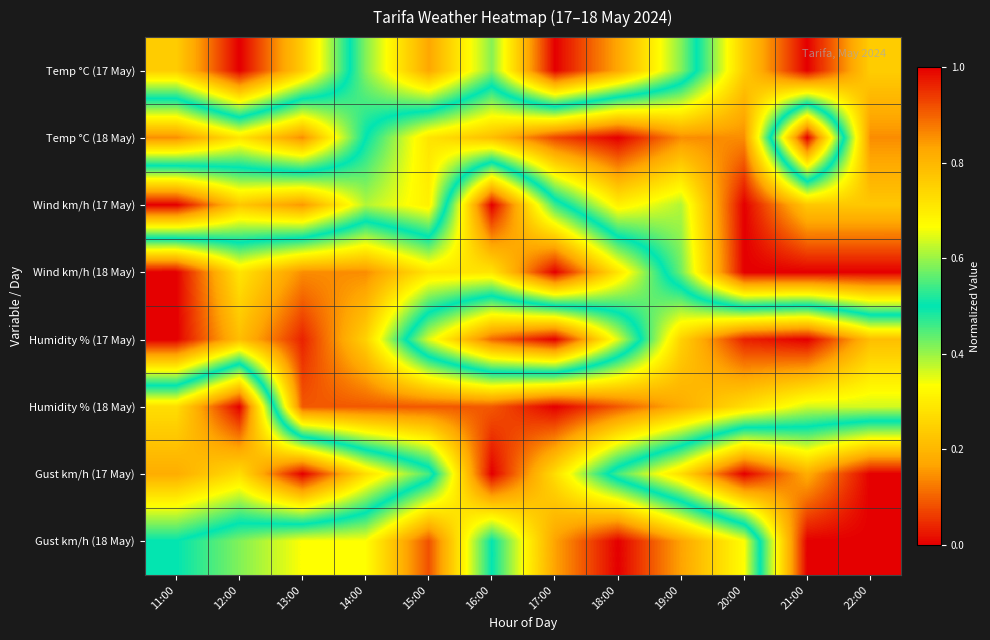

Reading left to right, what are all the values shown in this chart?

Temp °C (17 May): 11:00=0.2	12:00=0.0	13:00=0.2	14:00=0.6	15:00=0.8	16:00=0.6	17:00=1.0	18:00=0.8	19:00=0.6	20:00=0.2	21:00=0.0	22:00=0.2
Temp °C (18 May): 11:00=0.9	12:00=0.7	13:00=0.9	14:00=0.5	15:00=0.3	16:00=0.2	17:00=0.1	18:00=0.0	19:00=0.1	20:00=0.1	21:00=1.0	22:00=0.1
Wind km/h (17 May): 11:00=0.0	12:00=0.2	13:00=0.2	14:00=0.4	15:00=0.3	16:00=1.0	17:00=0.5	18:00=0.3	19:00=0.4	20:00=0.0	21:00=0.2	22:00=0.2
Wind km/h (18 May): 11:00=1.0	12:00=0.7	13:00=0.9	14:00=0.9	15:00=0.7	16:00=0.7	17:00=1.0	18:00=0.7	19:00=0.4	20:00=0.0	21:00=0.0	22:00=0.0
Humidity % (17 May): 11:00=1.0	12:00=0.8	13:00=1.0	14:00=0.8	15:00=0.4	16:00=0.1	17:00=0.0	18:00=0.4	19:00=0.8	20:00=1.0	21:00=1.0	22:00=0.8
Humidity % (18 May): 11:00=0.3	12:00=0.0	13:00=0.9	14:00=0.9	15:00=0.9	16:00=0.9	17:00=1.0	18:00=0.9	19:00=0.8	20:00=0.7	21:00=0.6	22:00=0.6
Gust km/h (17 May): 11:00=0.2	12:00=0.3	13:00=0.0	14:00=0.3	15:00=0.5	16:00=1.0	17:00=0.7	18:00=0.5	19:00=0.3	20:00=0.0	21:00=0.2	22:00=0.0
Gust km/h (18 May): 11:00=0.5	12:00=0.6	13:00=0.7	14:00=0.7	15:00=0.9	16:00=0.5	17:00=0.8	18:00=1.0	19:00=0.8	20:00=0.7	21:00=0.0	22:00=0.0